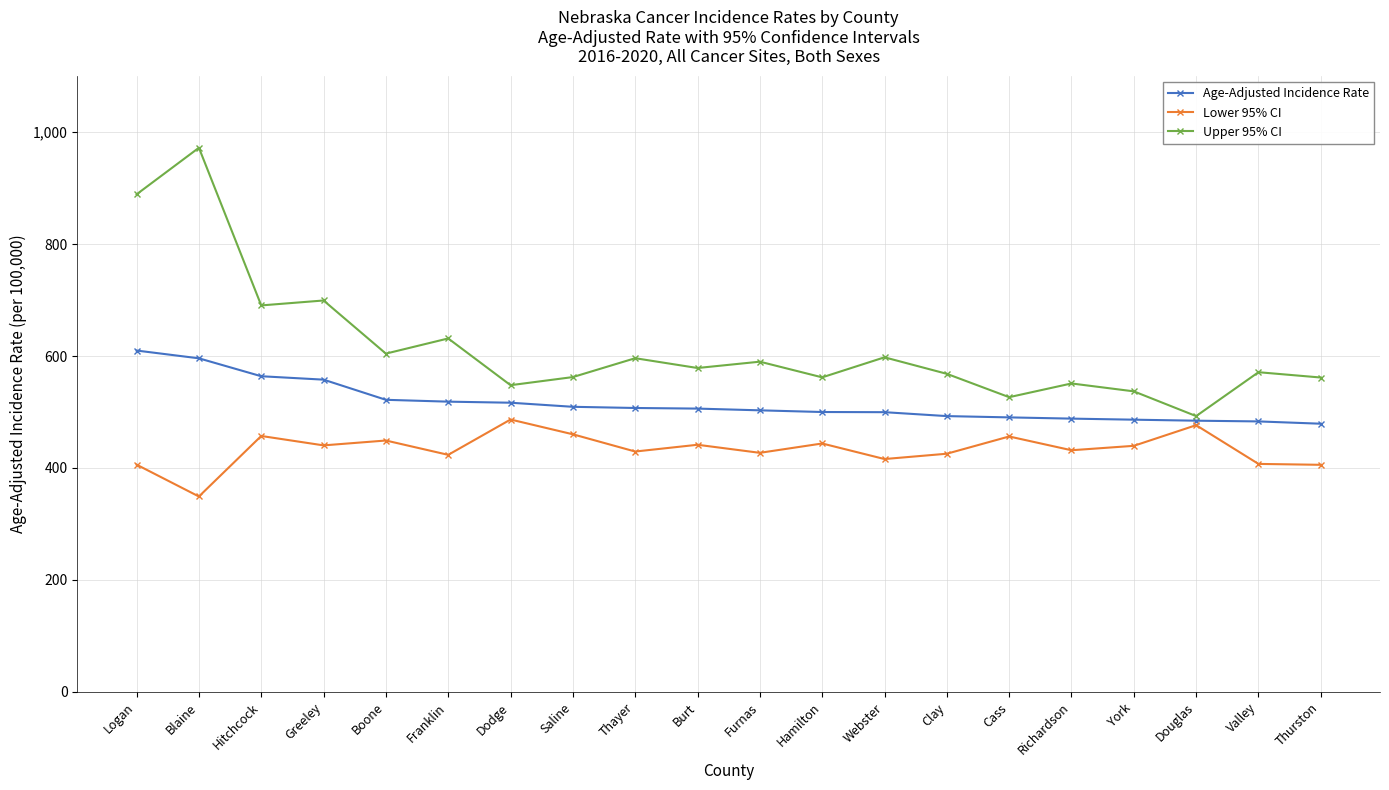

Rank the series at Boone from lowest to highest value.

Lower 95% CI, Age-Adjusted Incidence Rate, Upper 95% CI